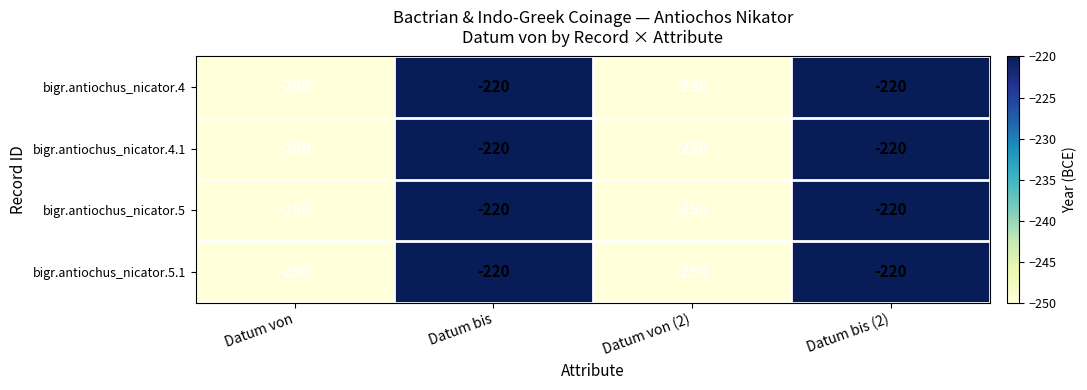

The value of bigr.antiochus_nicator.5.1 at Datum von is -448. True or false?

False